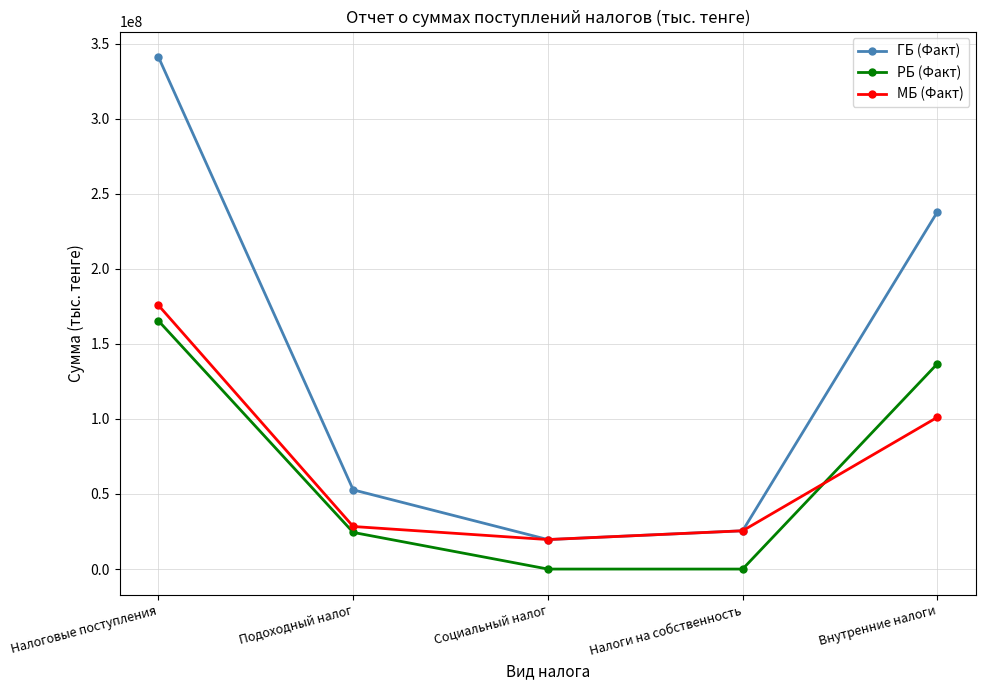

What position from the left is Налоги на собственность?

4